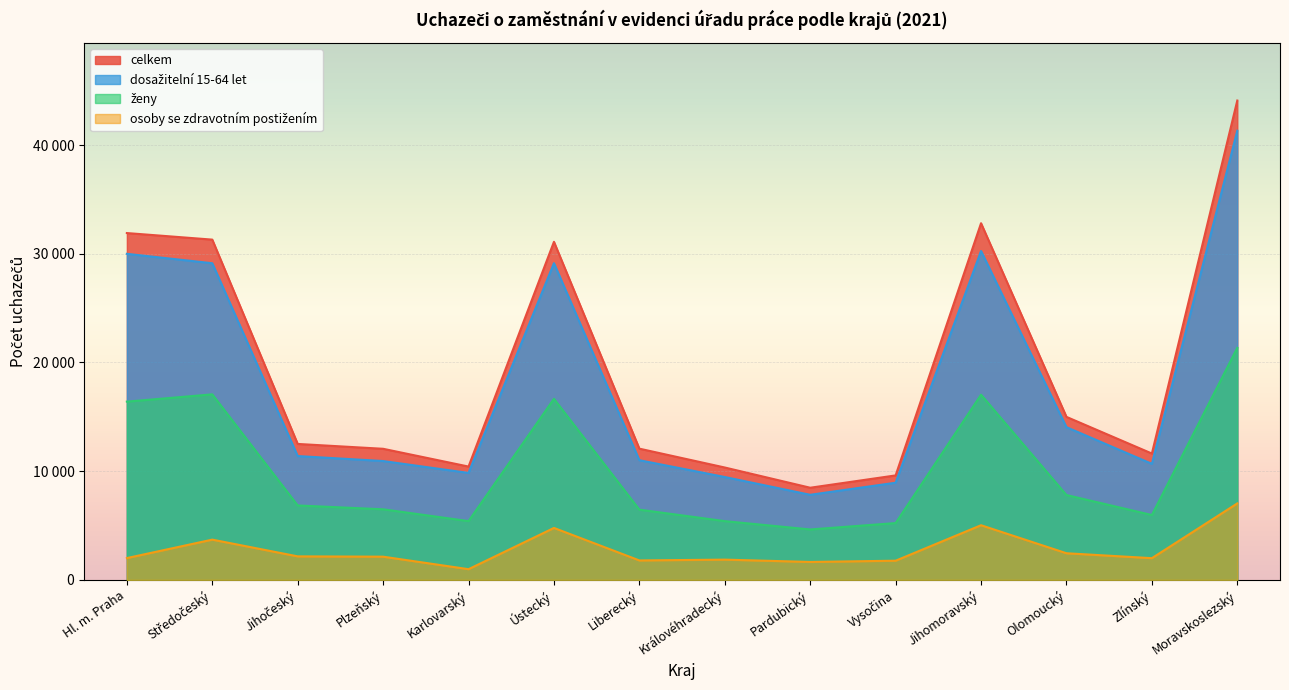

What is the value of the celkem point at the 5th from the left?

10423